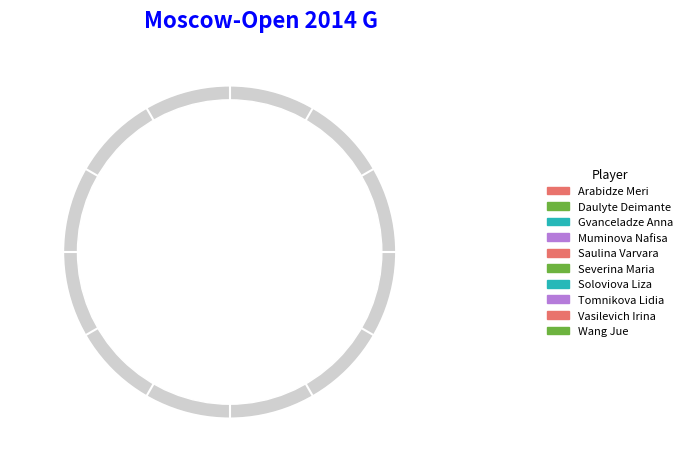

What percentage do Soloviova Liza and Saulina Varvara together represent?

19.8%